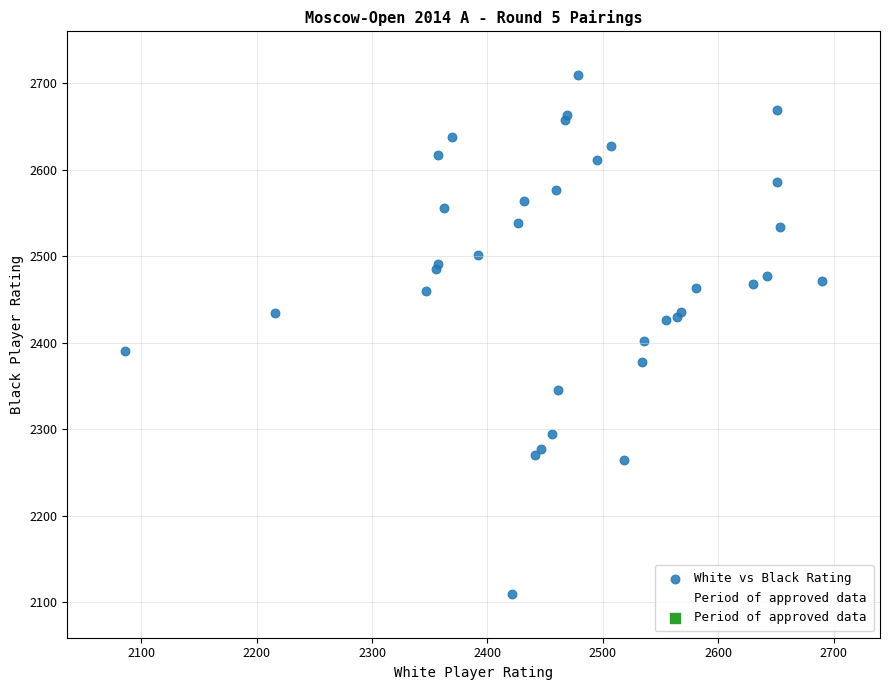

Which series has the largest Y range (max minus min)?

Period of approved data